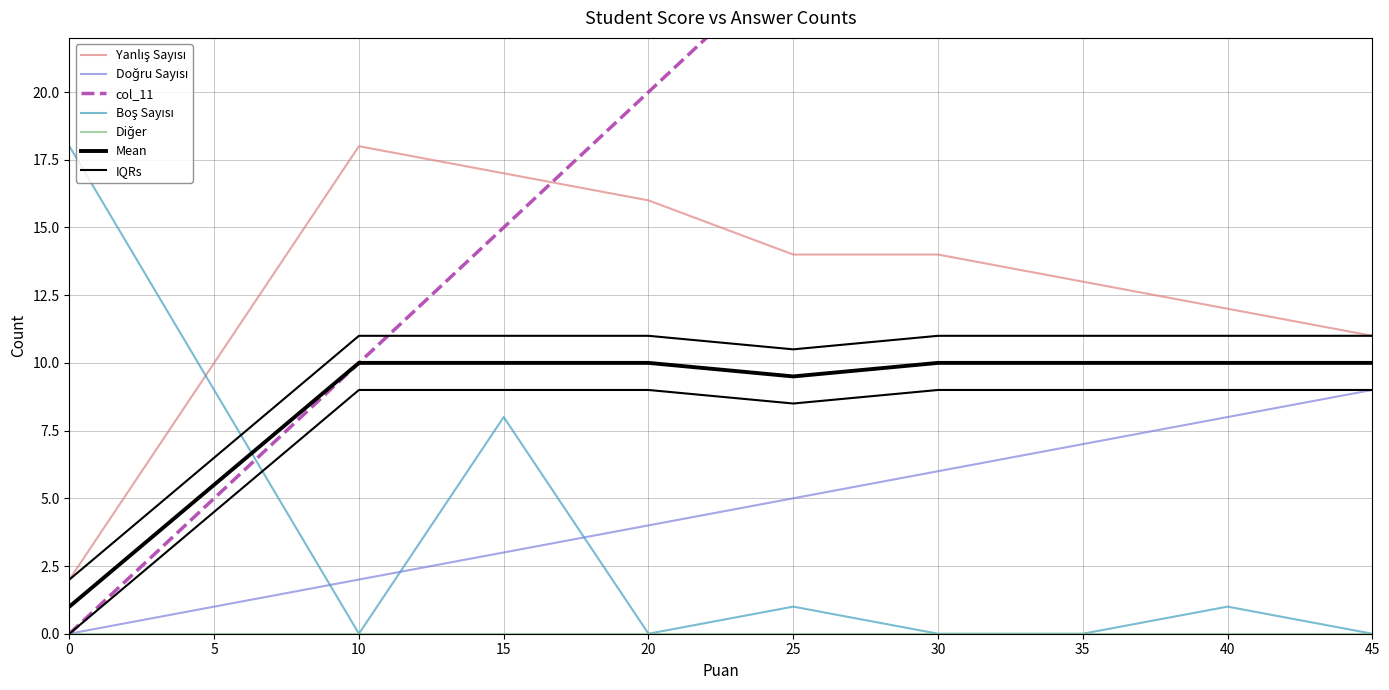

At which category is the sum across all series the highest?

45